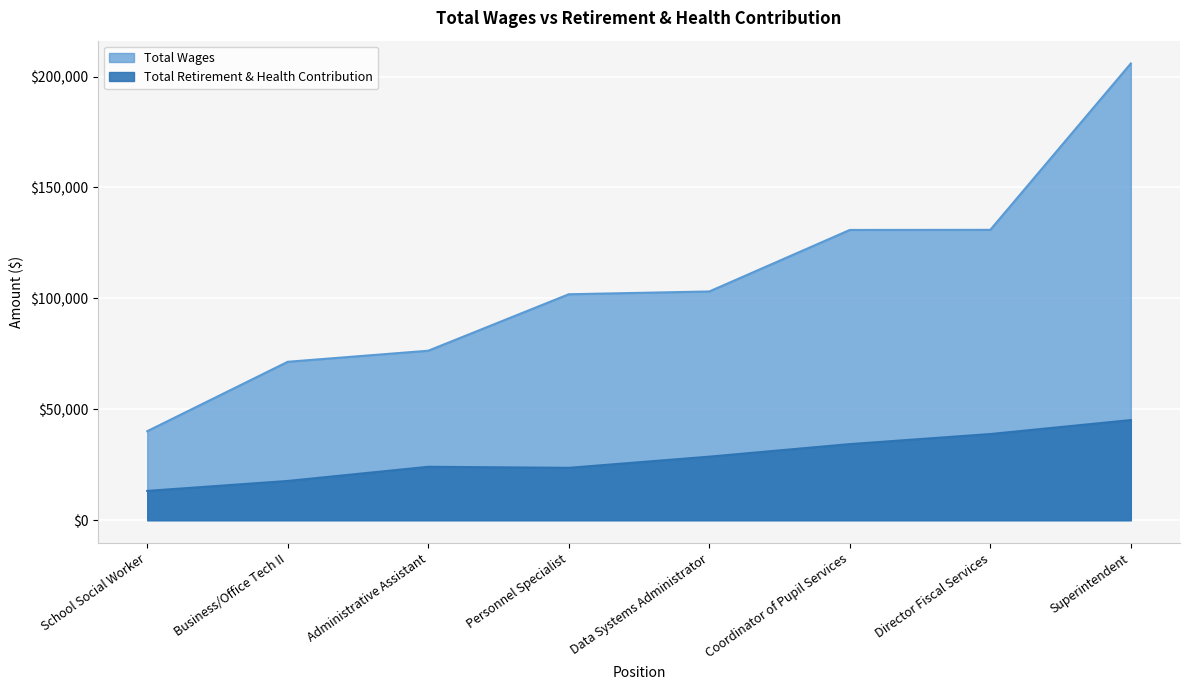

At which category is the sum across all series the highest?

Superintendent